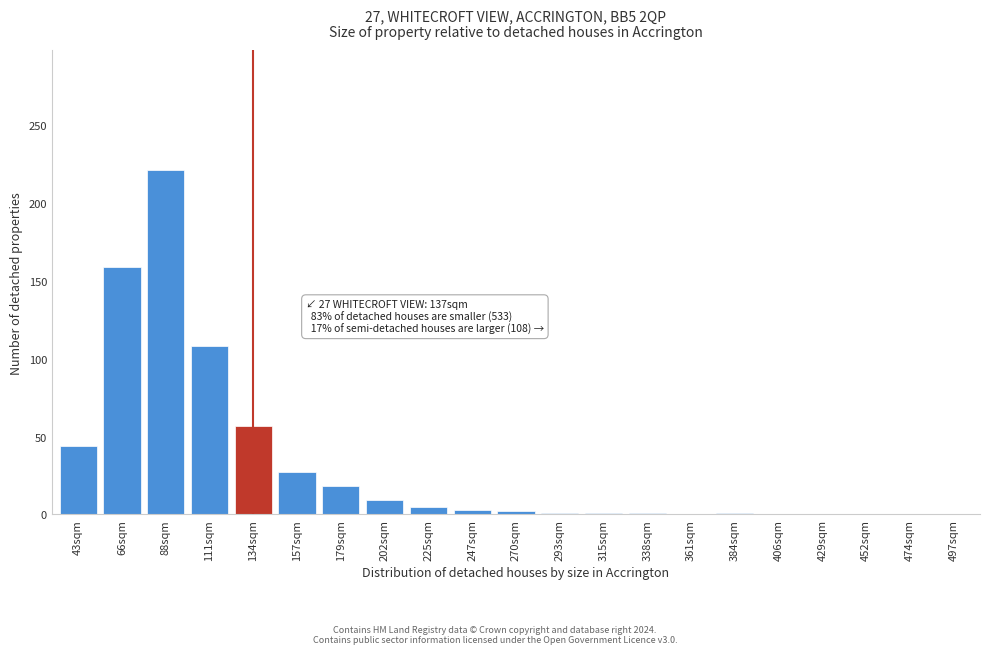

What is the change in value from 134sqm to 361sqm?

-57